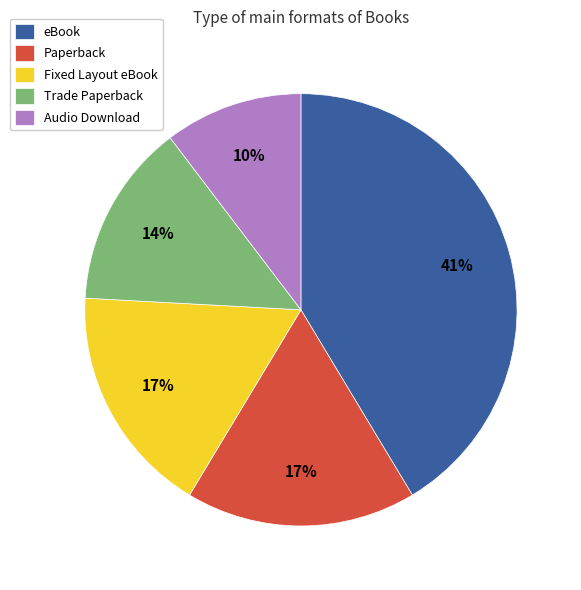

To the nearest percent, what is the difference between the eBook and Audio Download slice percentages?

31%